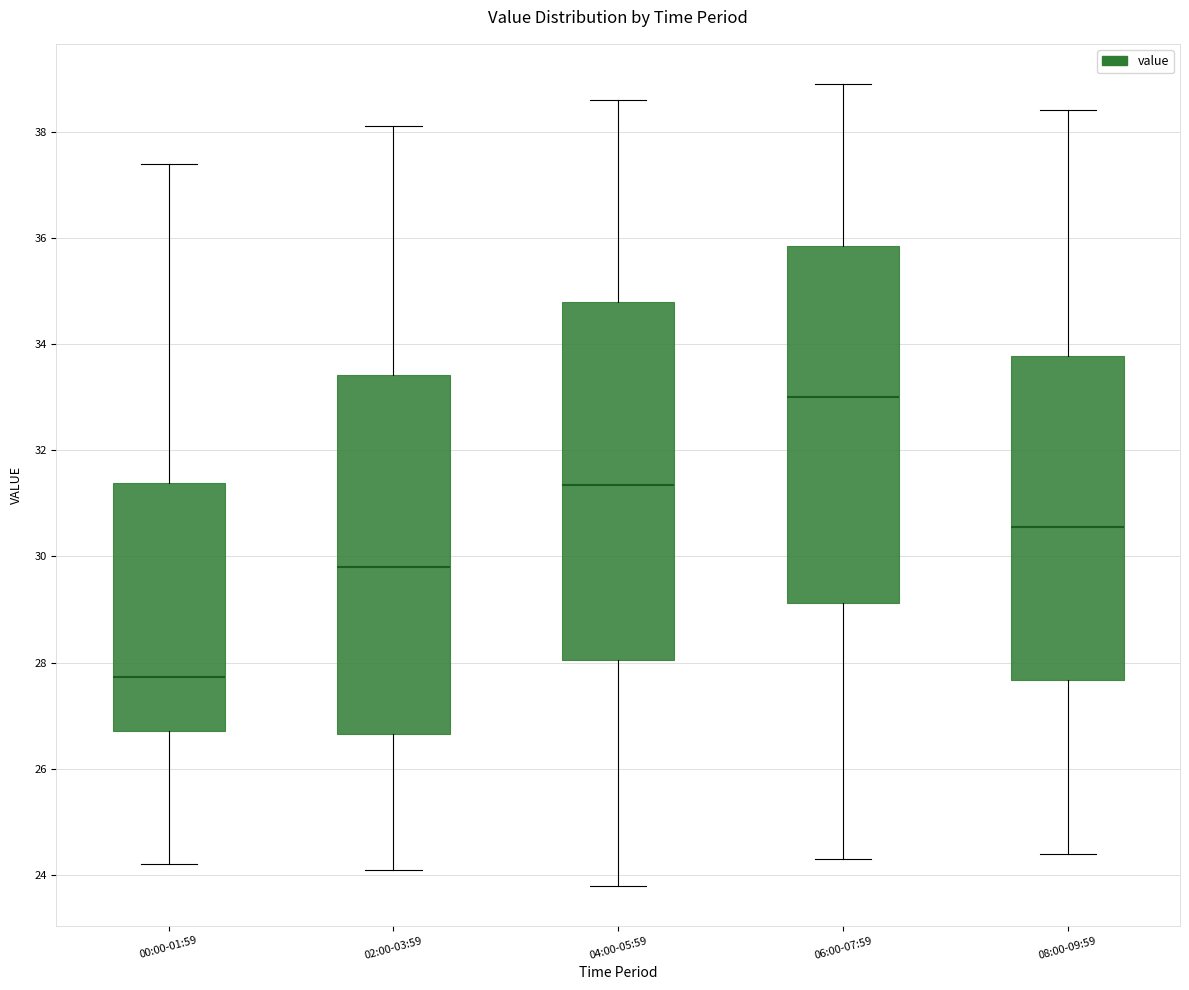

Reading left to right, transcribe this box plot: for each box, give where its median line is, the range the box spans, and where its two whiskers end, as read against the y-axis. The values are not printed on the chart, so give them approximately, as read against the axis.

00:00-01:59: median 27.8, box 26.8 to 31.4, whiskers 24.2 to 37.4
02:00-03:59: median 29.8, box 26.6 to 33.4, whiskers 24.2 to 38.2
04:00-05:59: median 31.4, box 28.0 to 34.8, whiskers 23.8 to 38.6
06:00-07:59: median 33.0, box 29.2 to 35.8, whiskers 24.4 to 39.0
08:00-09:59: median 30.6, box 27.6 to 33.8, whiskers 24.4 to 38.4